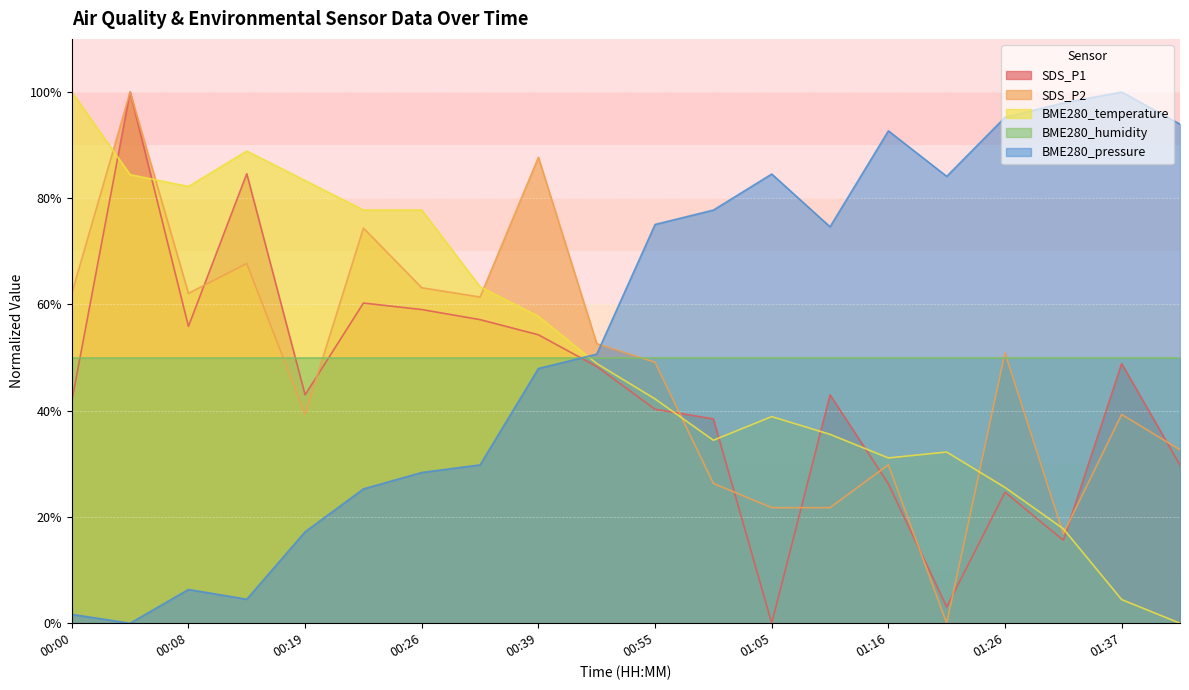

At which label does BME280_pressure first exceed 74?

00:55